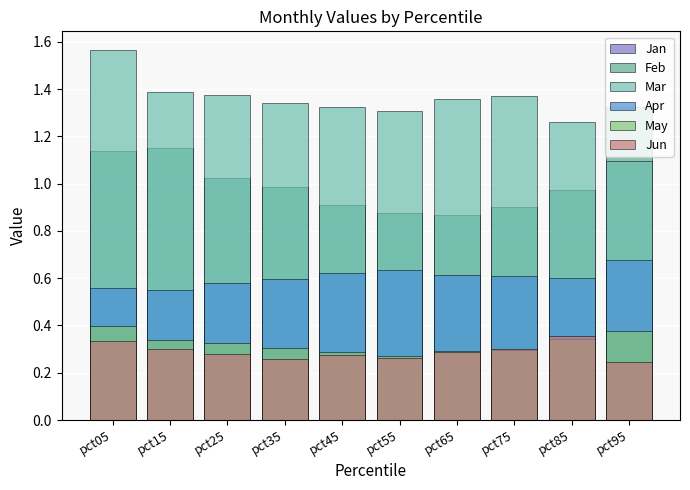

What value does the Jun series have at pct35?

0.3